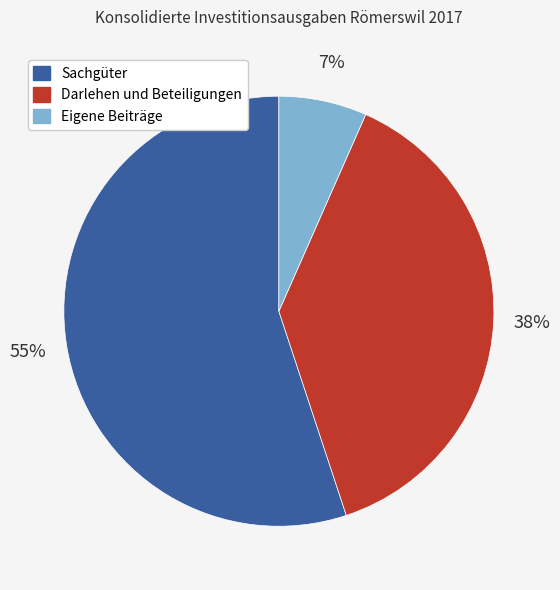

Rank the categories by value from highest to lowest.

Sachgüter, Darlehen und Beteiligungen, Eigene Beiträge